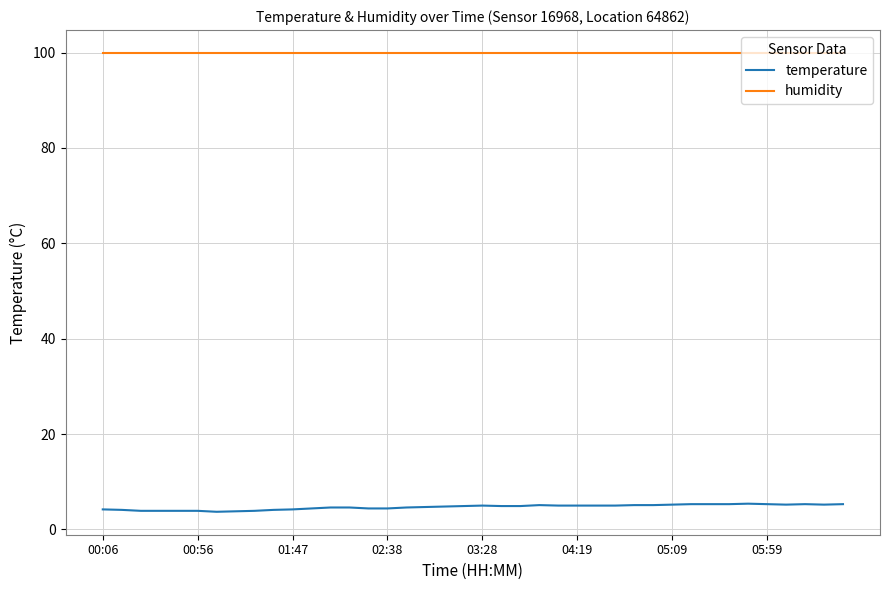

Which series has the largest range (max minus min)?

temperature